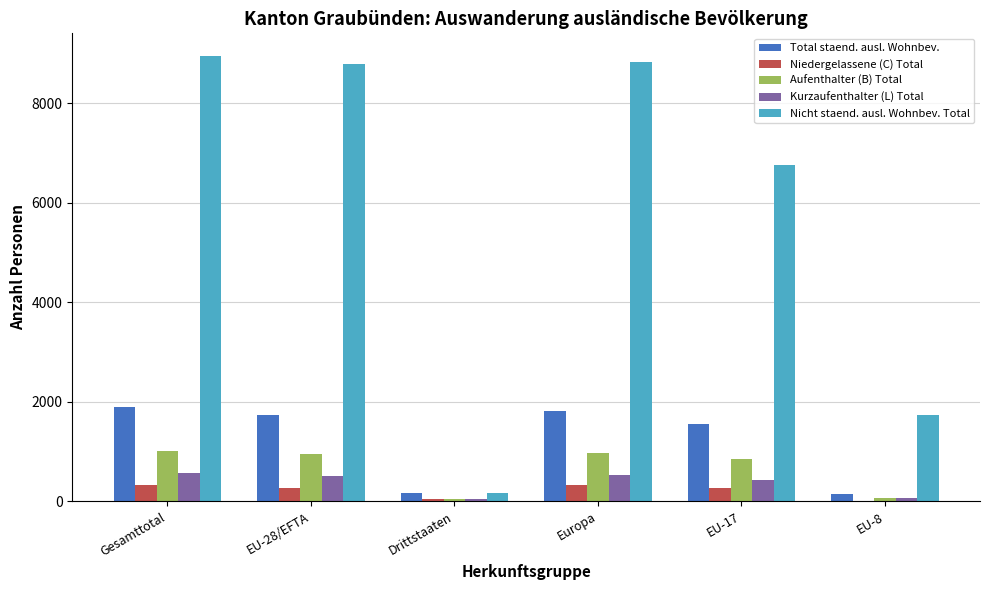

Is it true that Niedergelassene (C) Total equals 57 at Drittstaaten?

True